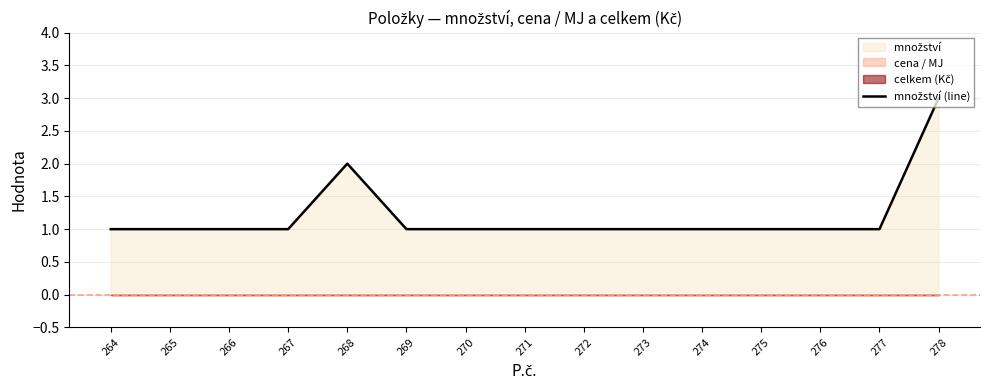

How many lines are shown in the chart?

1